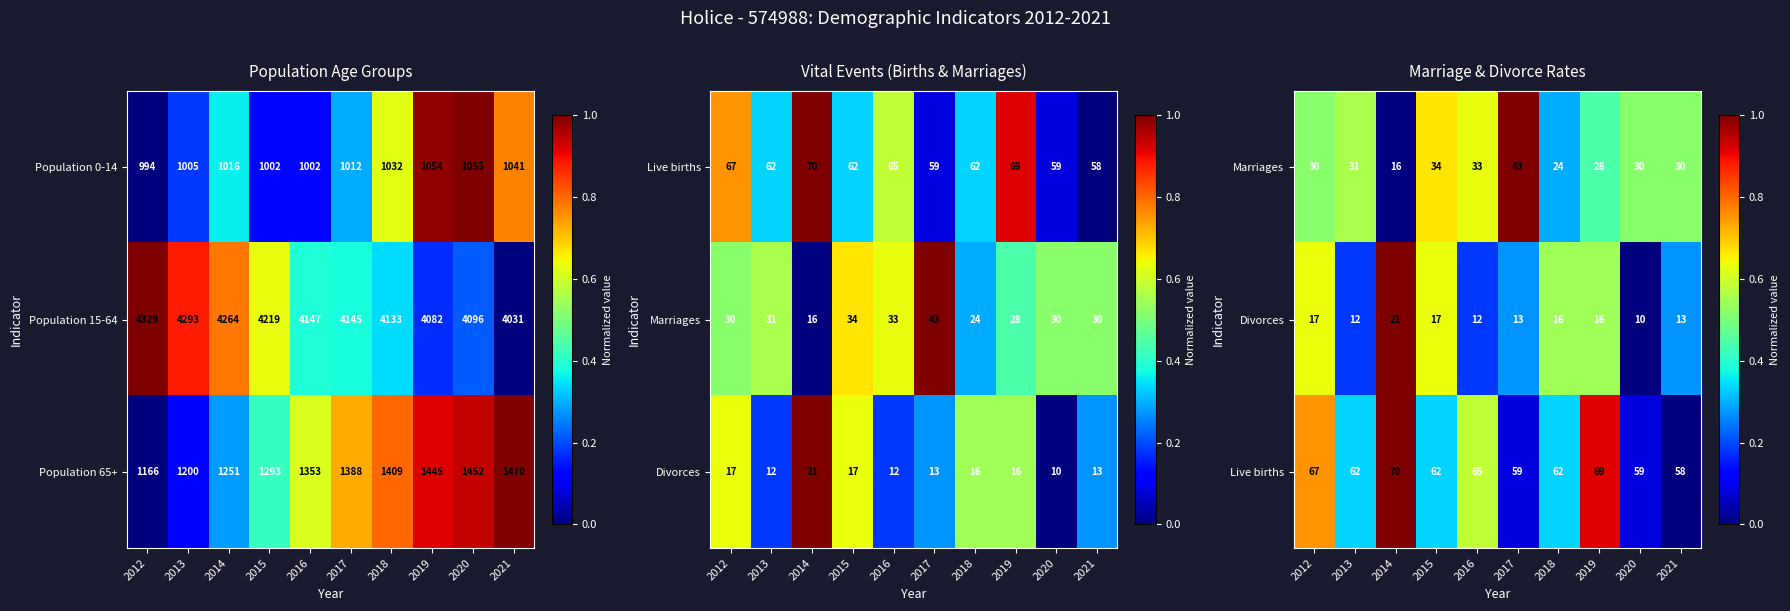

At which label does Population 65+ reach its minimum?

2012